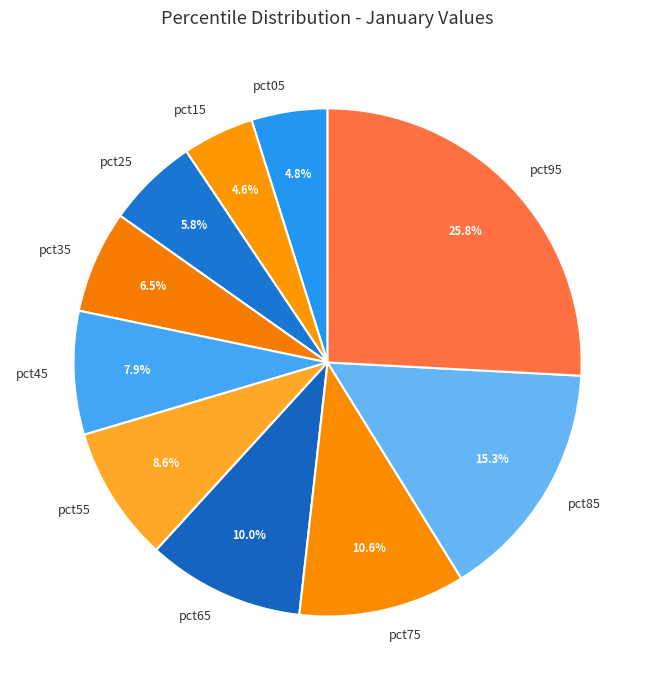

Combined, do pct15 and pct55 account for over 50%?

No